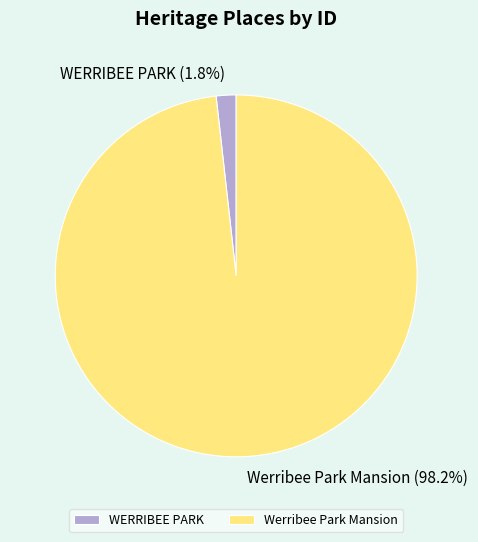

What percentage is NOT represented by WERRIBEE PARK?

98.2%